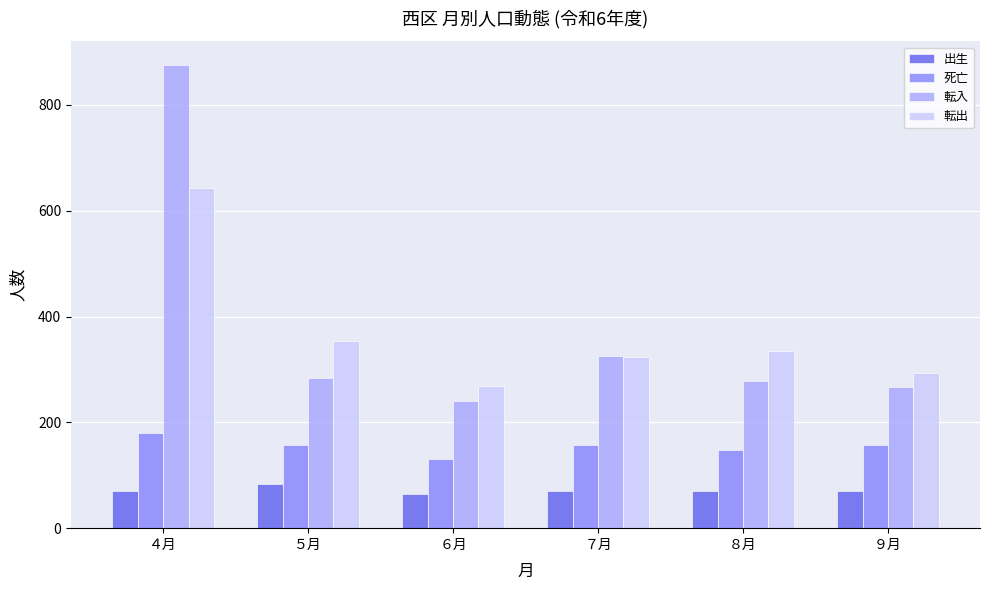

What is the total value across all series at ７月?

878